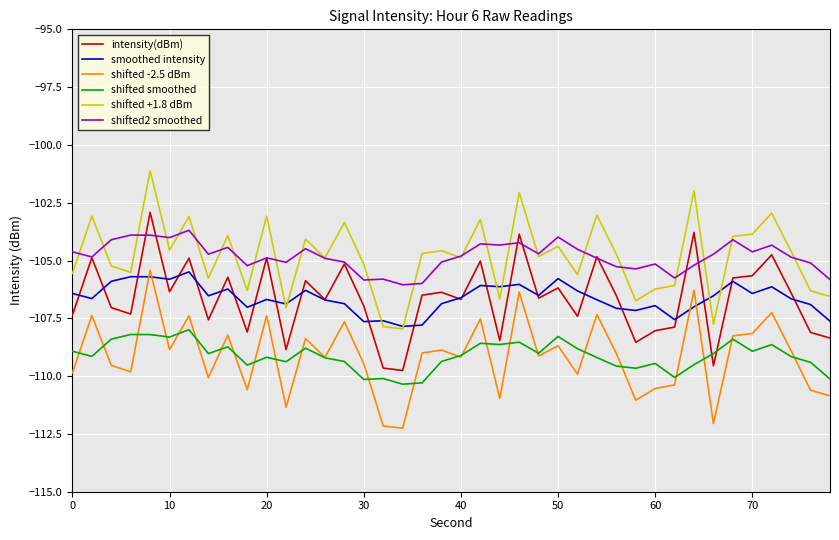

True or false: shifted smoothed and smoothed intensity intersect in this chart.

False